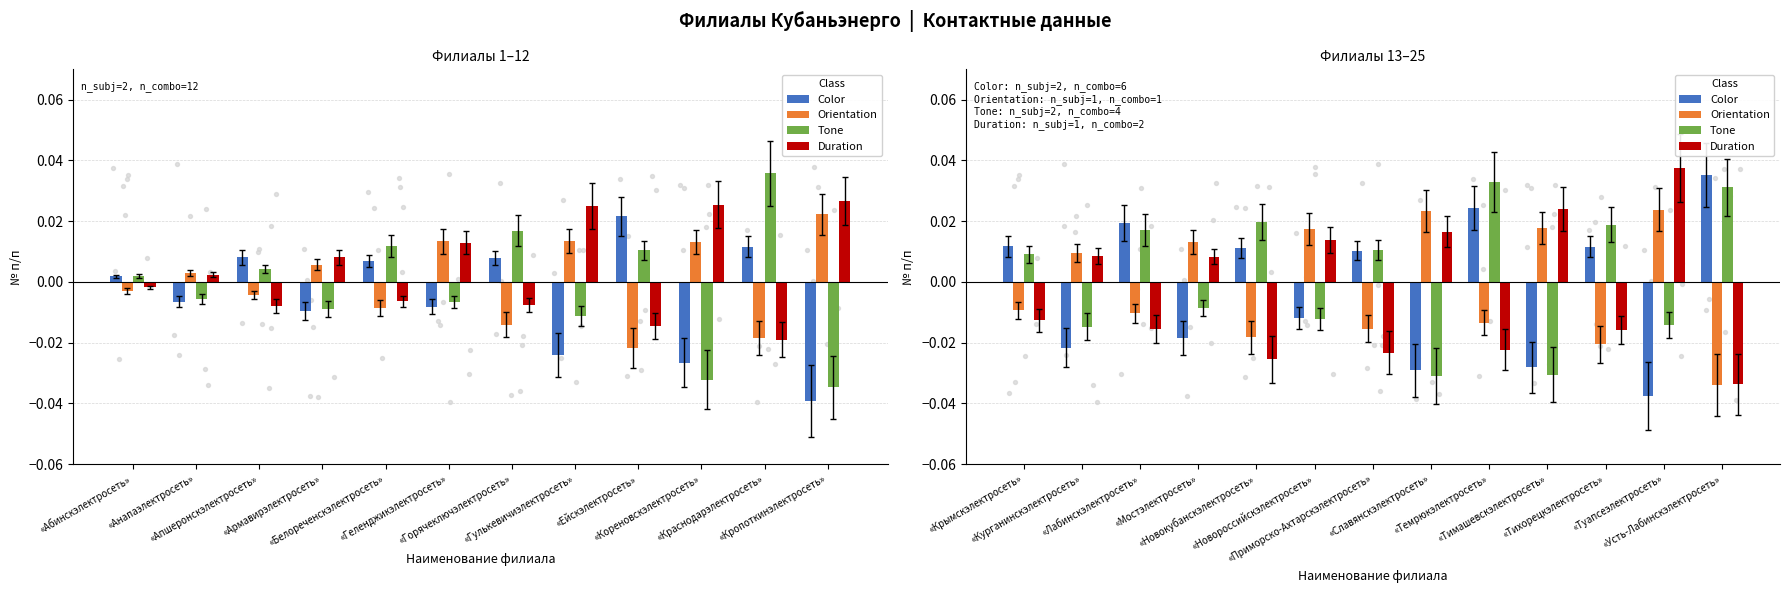

Which series has the largest Y range (max minus min)?

Color